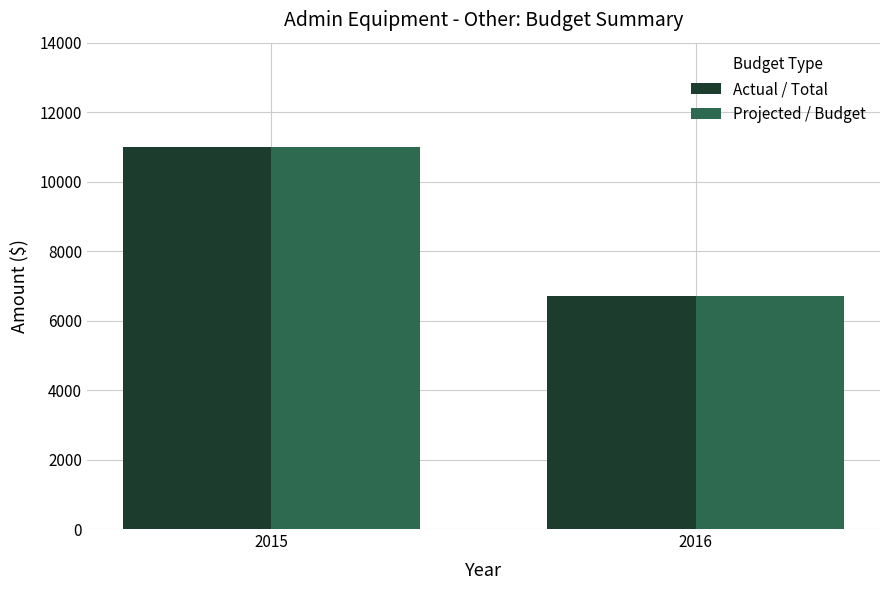

What is the difference between the maximum and minimum values in the Actual / Total series?

4298